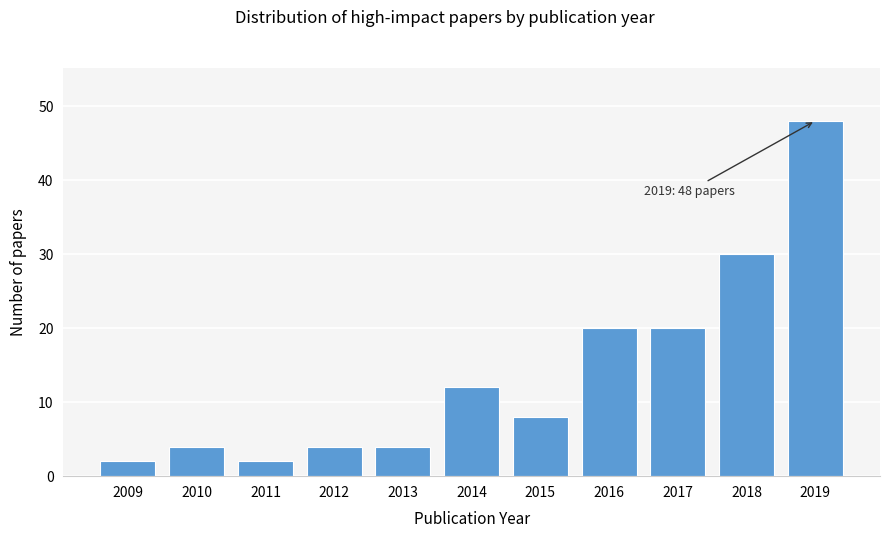

Reading left to right, what are all the values shown in this chart?

2009=2	2010=4	2011=2	2012=4	2013=4	2014=12	2015=8	2016=20	2017=20	2018=30	2019=48